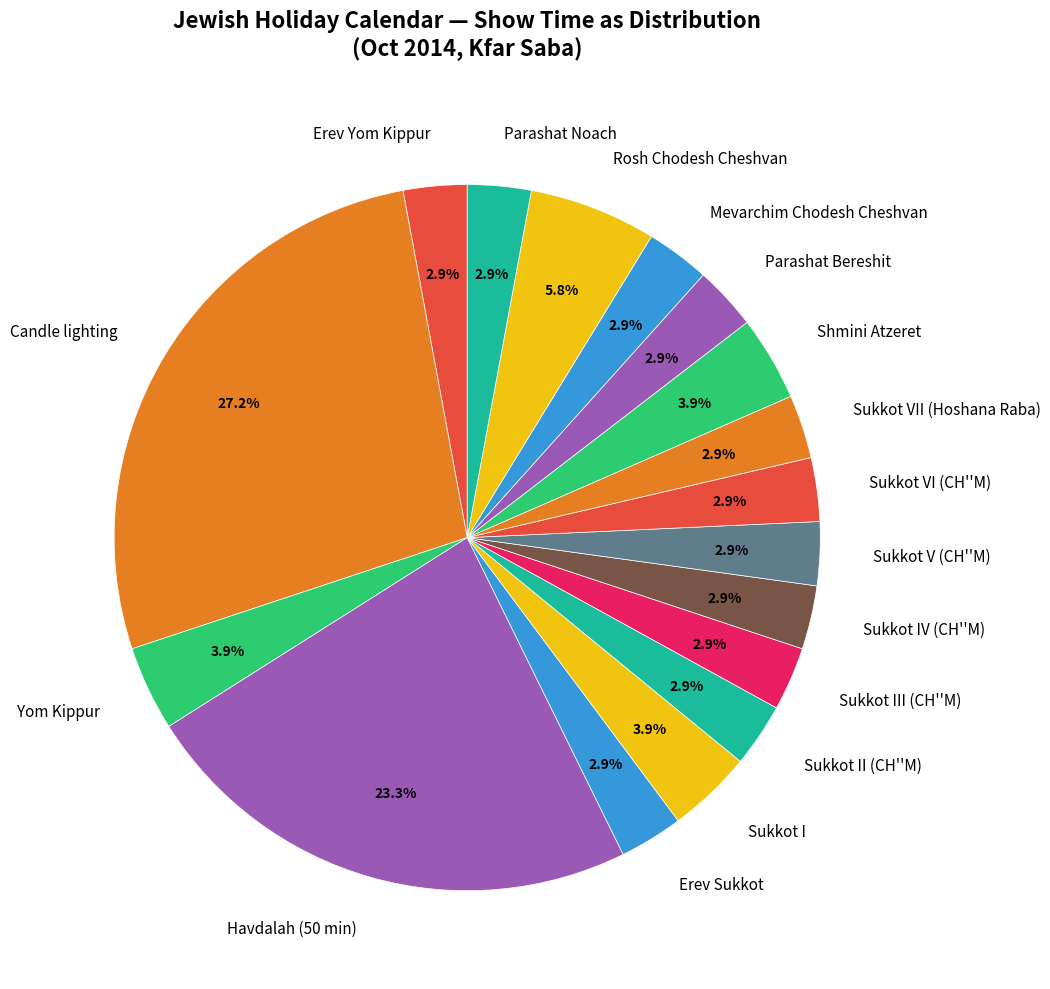

How many slices are in this pie chart?

17